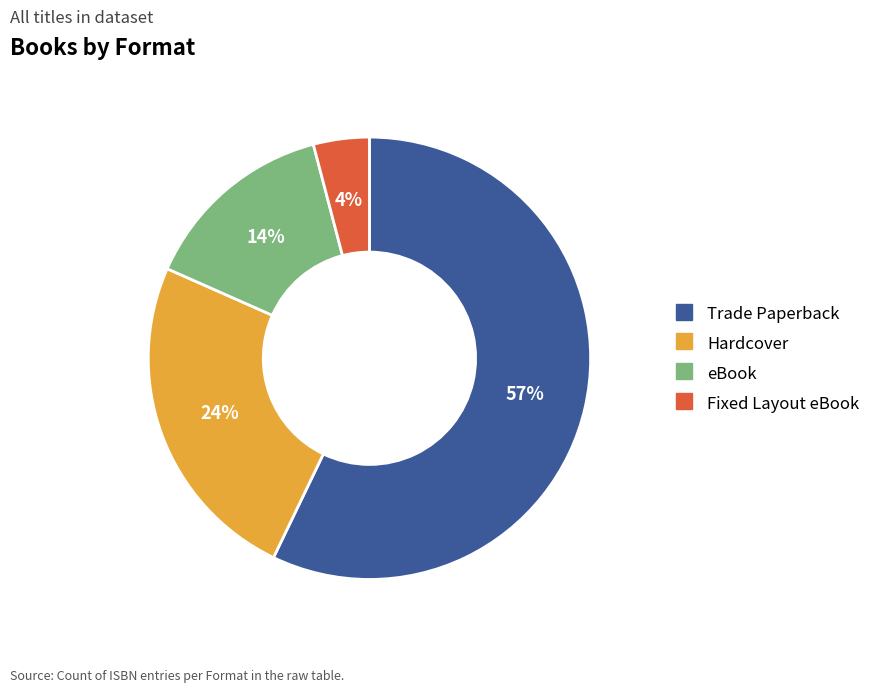

What percentage is the Fixed Layout eBook slice, to the nearest percent?

4%